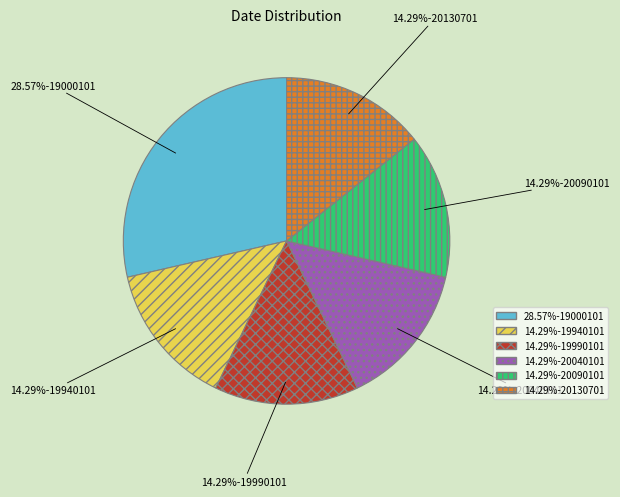

Does any single category account for the majority?

No